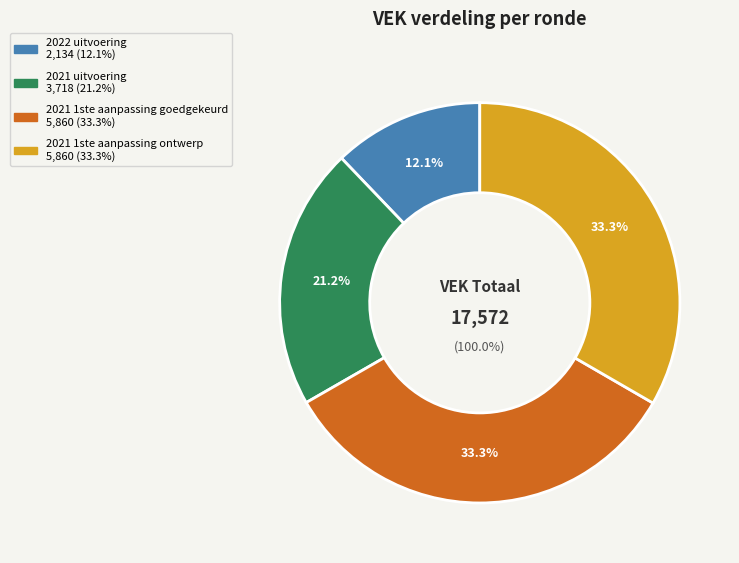

What is the largest slice in the pie chart?

2021 1ste aanpassing goedgekeurd